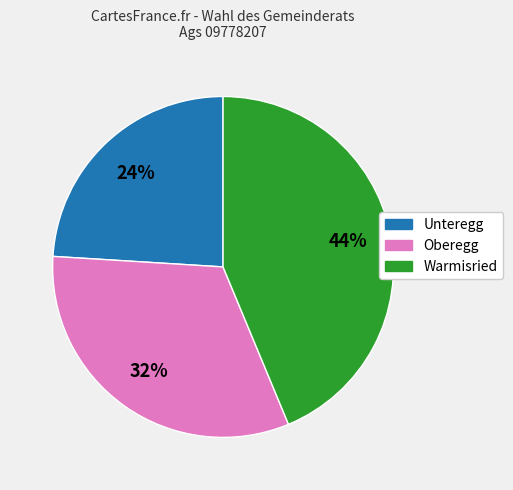

What is the smallest slice in the pie chart?

Unteregg